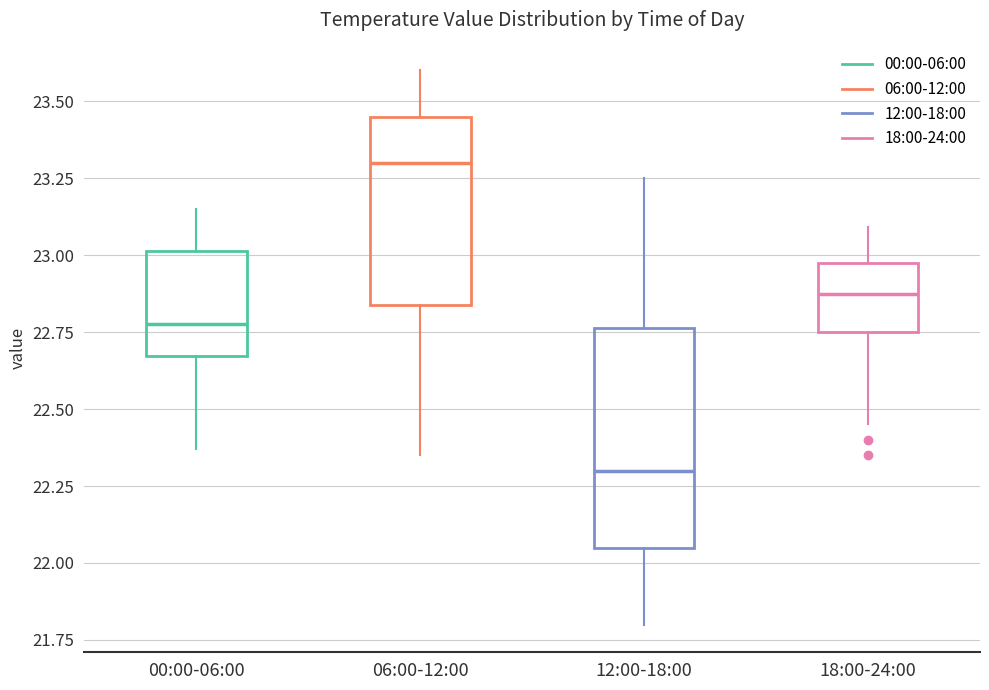

Which box is the tallest, from its lower edge to its upper edge?

12:00-18:00